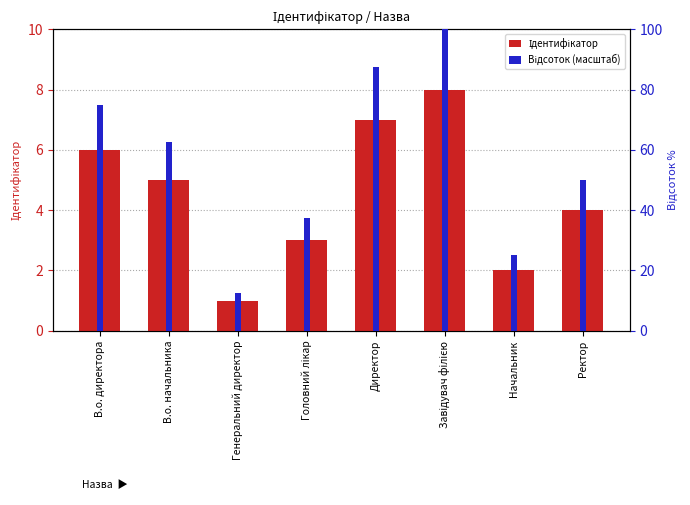

The value of Ідентифікатор at Генеральний директор is 1.0. True or false?

True